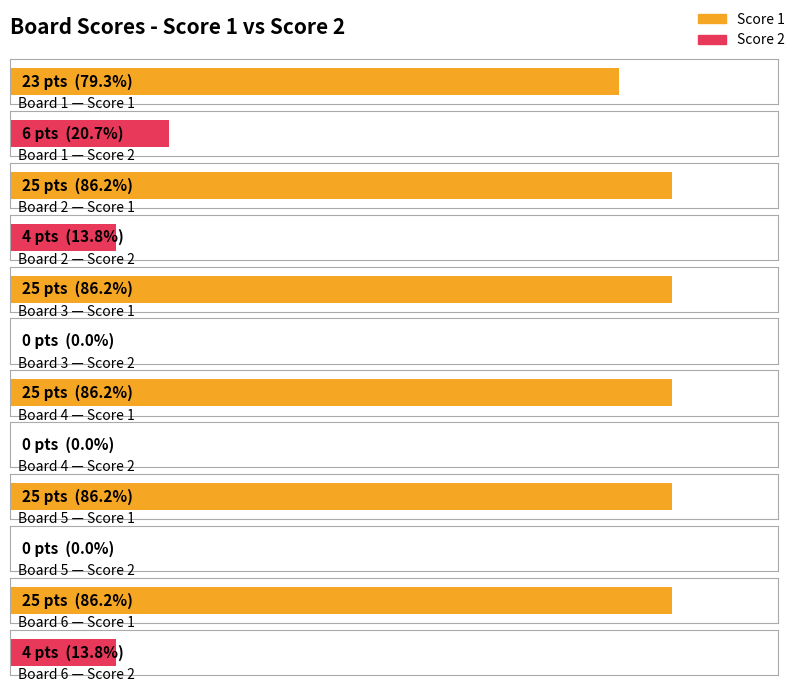

What are all the series names shown in the legend?

Score 1, Score 2